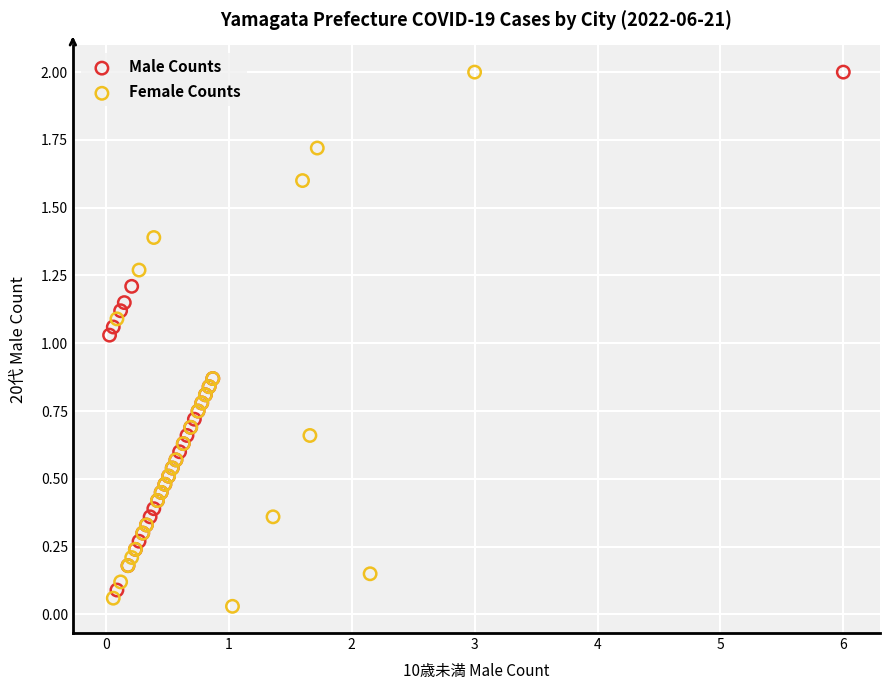

Which series has the widest spread of Y values?

Female Counts